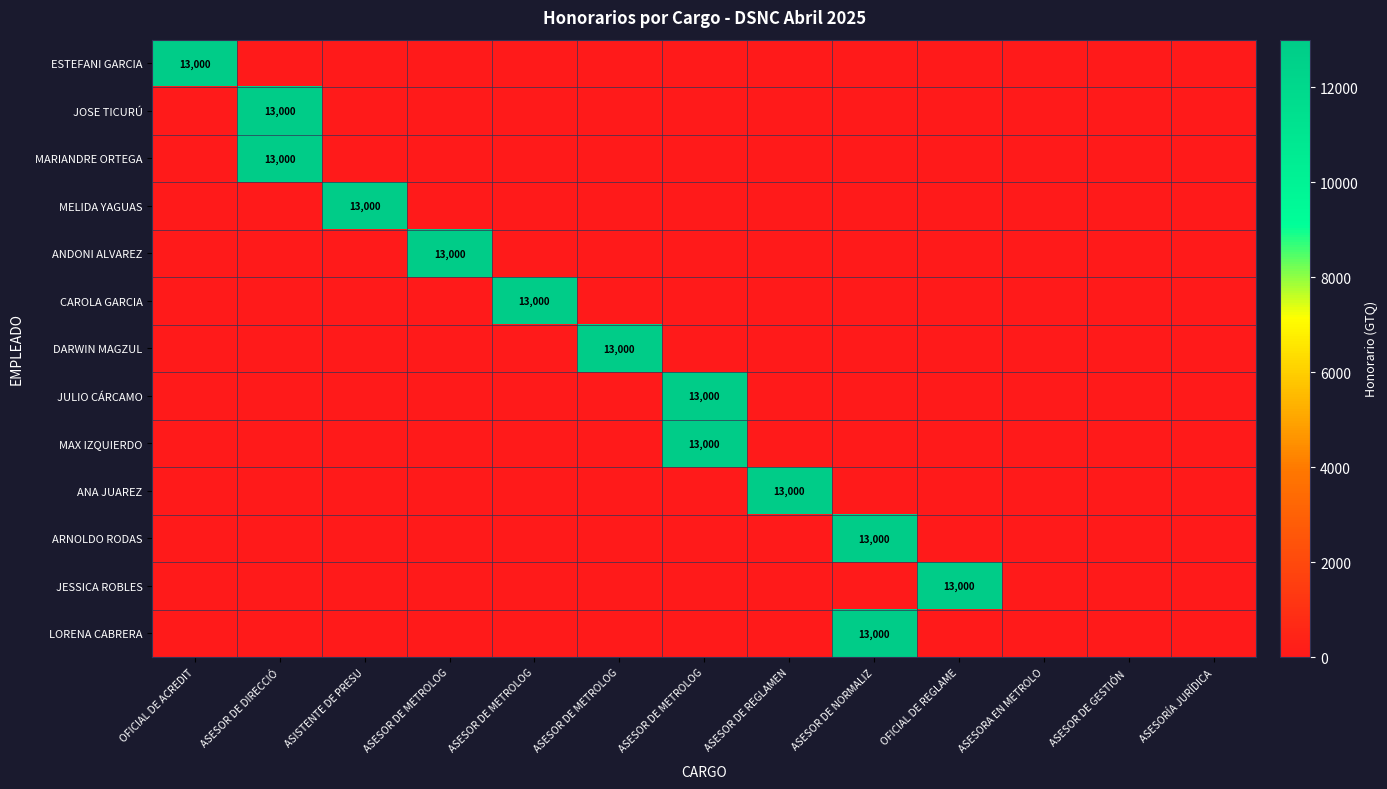

Which series has the widest spread of values?

ESTEFANI GARCIA